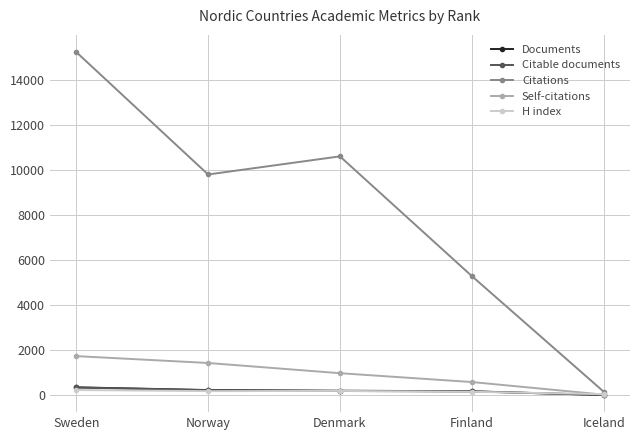

Between which two adjacent categories do Self-citations and H index first intersect?

Finland and Iceland